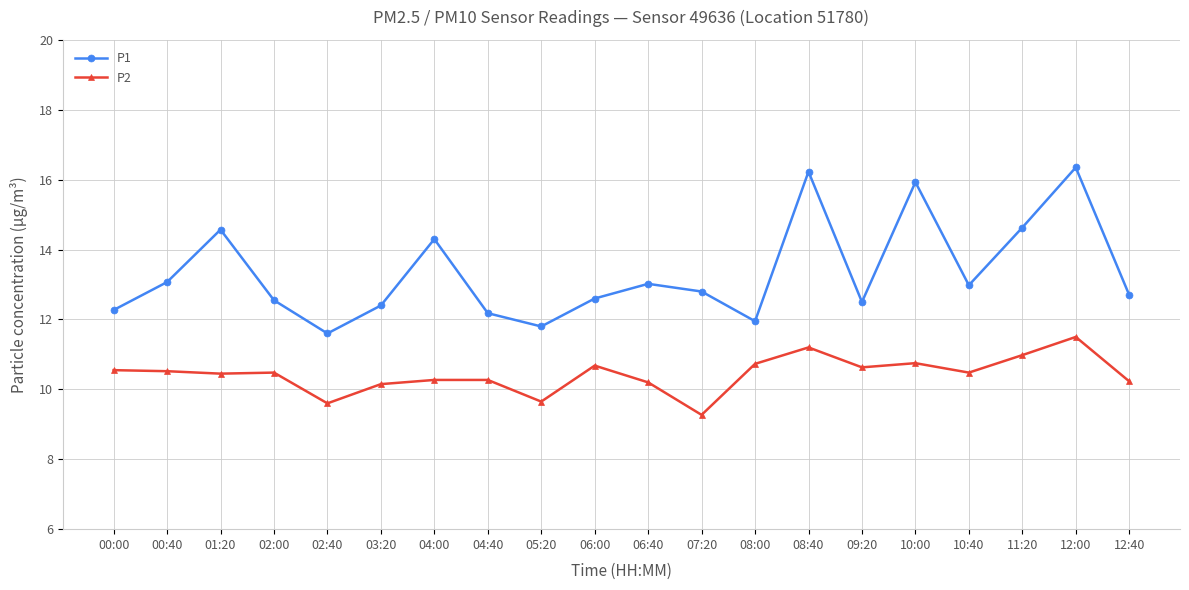

Is it true that P1 equals 21.4 at 04:40?

False